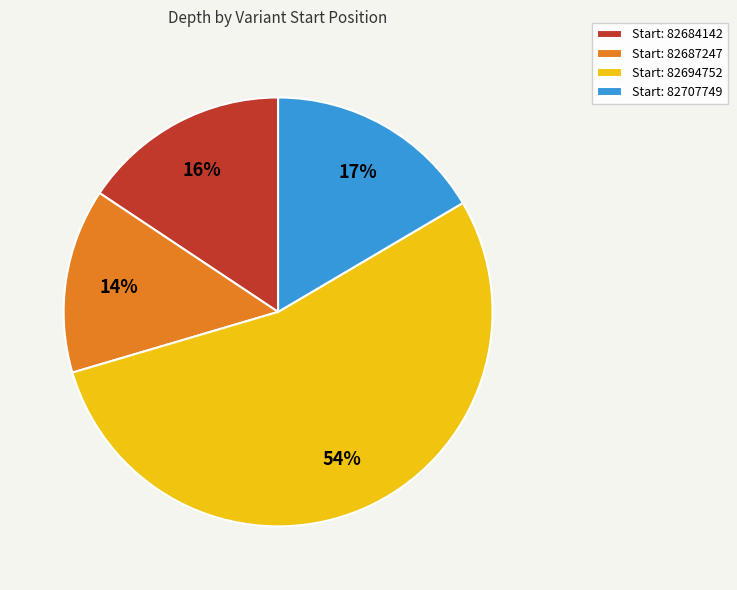

What is the largest slice in the pie chart?

Start: 82694752